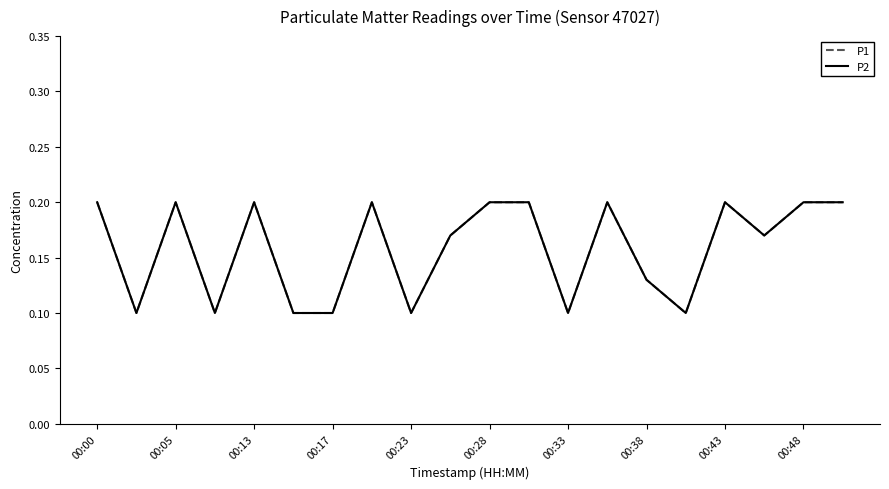

What is the value of the P2 point at the 6th from the left?

0.1